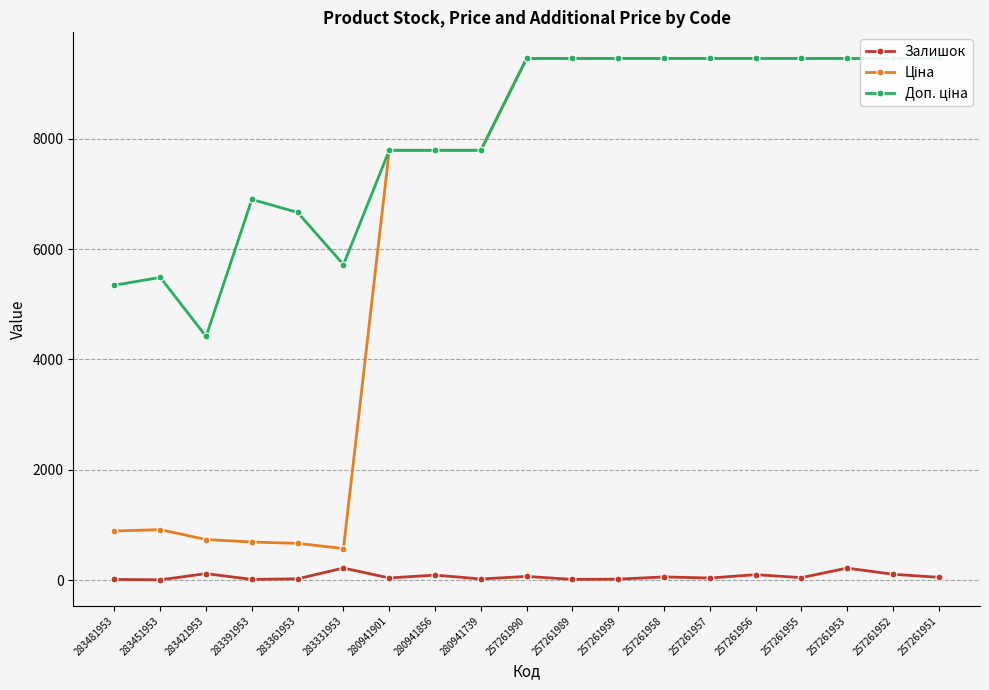

Which series changed the most between 257261959 and 257261951?

Залишок